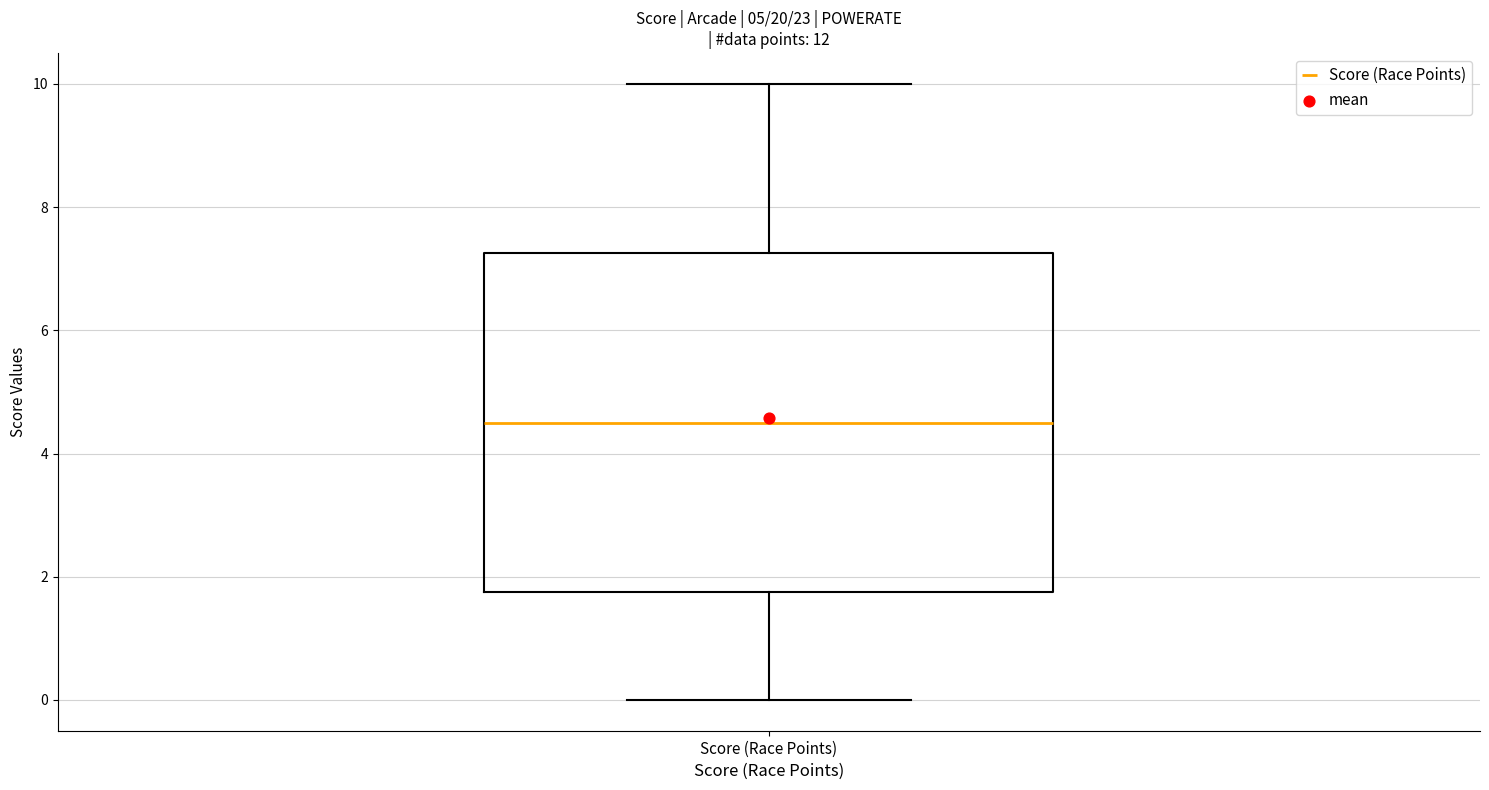

Transcribe this box plot: give where the median line is, the range the box spans, and where the two whiskers end, as read against the y-axis. The values are not printed on the chart, so give them approximately, as read against the axis.

median 4.6, box 1.8 to 7.2, whiskers 0.0 to 10.0